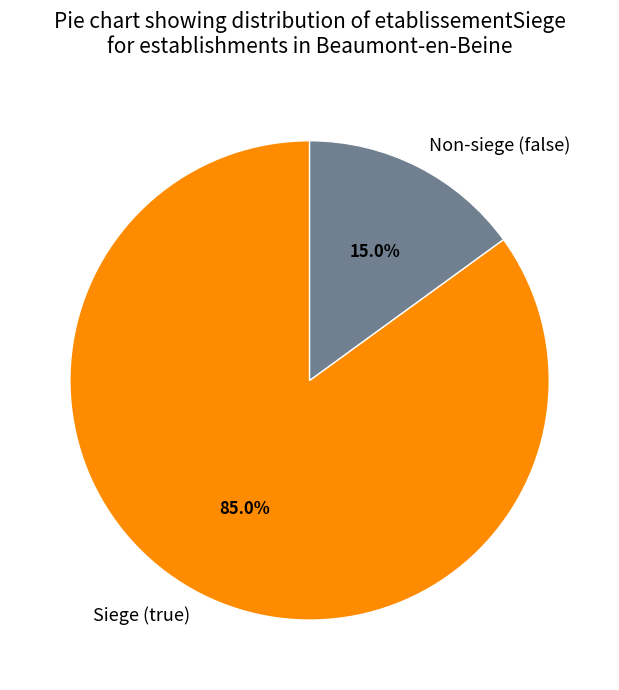

Which has a higher value, Siege (true) or Non-siege (false)?

Siege (true)